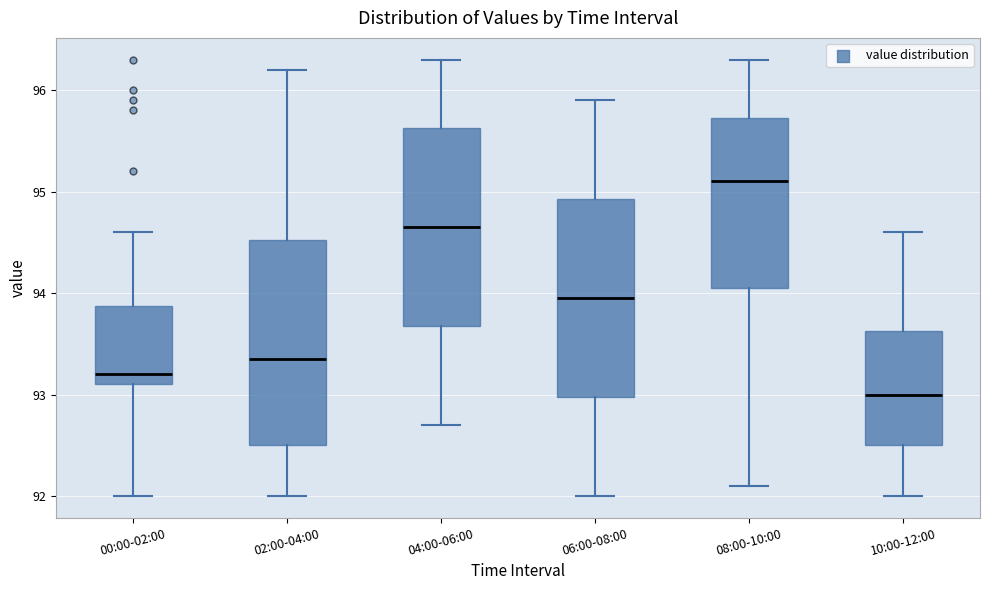

Where is the upper edge of the box for 08:00-10:00 on the y-axis? The values are not printed on the chart, so give them approximately, as read against the axis.

95.7